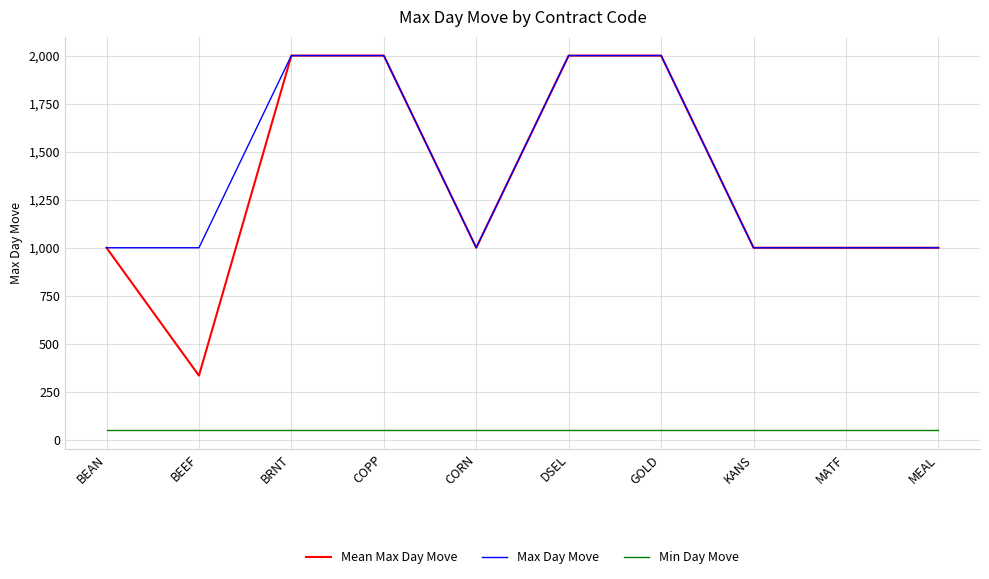

True or false: Mean Max Day Move and Min Day Move cross at least once.

False